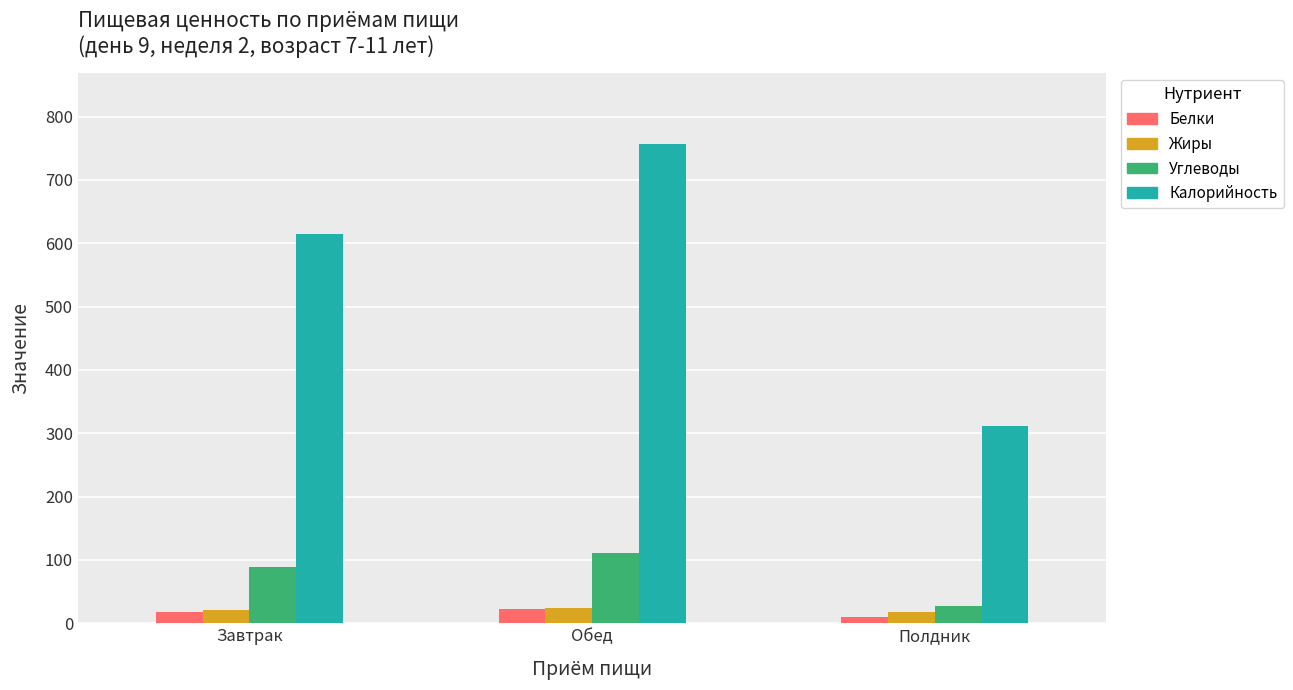

Is it true that Жиры equals 24.4 at Обед?

True